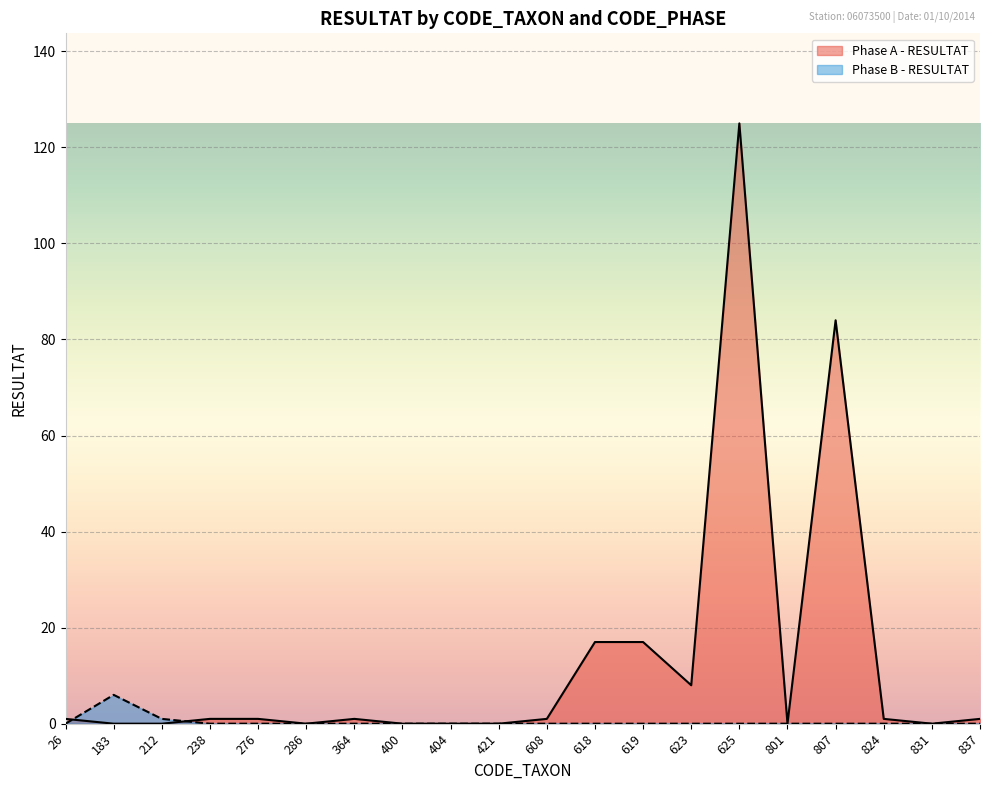

Does the chart display data point markers on the line(s)?

No